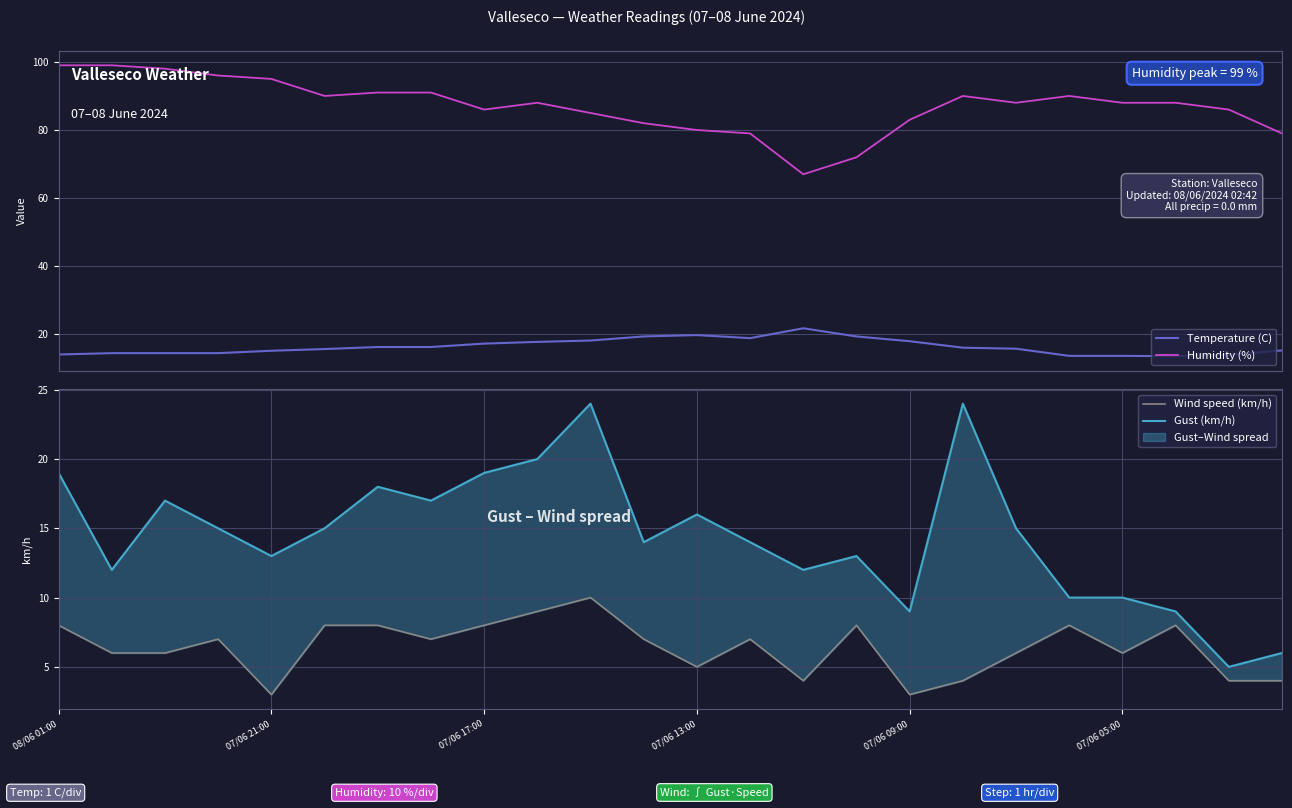

The value of Wind speed (km/h) at 17 is 5.5. True or false?

False